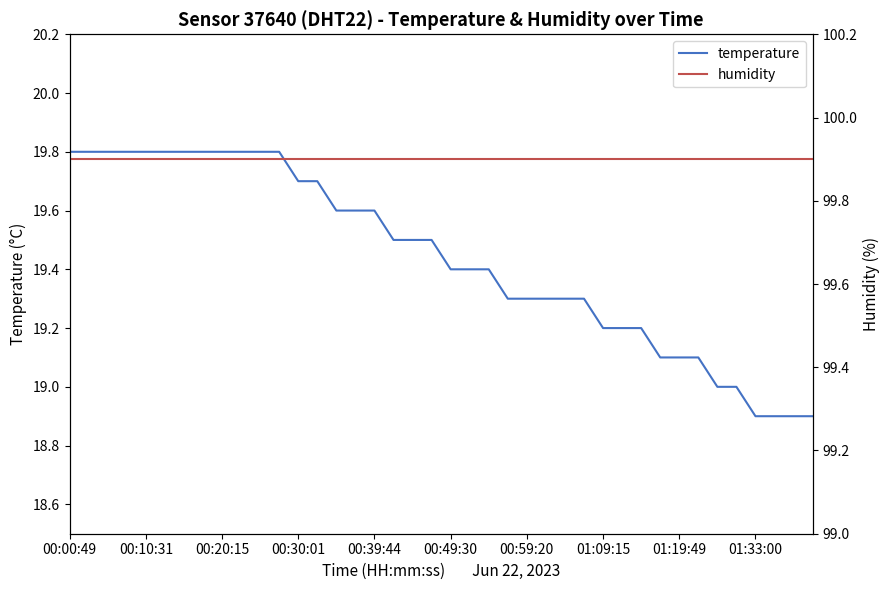

Reading left to right, extract all data points from this chart.

temperature: 19.8	19.8	19.8	19.8	19.8	19.8	19.8	19.8	19.8	19.8	19.8	19.8	19.7	19.7	19.6	19.6	19.6	19.5	19.5	19.5	19.4	19.4	19.4	19.3	19.3	19.3	19.3	19.3	19.2	19.2	19.2	19.1	19.1	19.1	19.0	19.0	18.9	18.9	18.9	18.9
humidity: 99.9	99.9	99.9	99.9	99.9	99.9	99.9	99.9	99.9	99.9	99.9	99.9	99.9	99.9	99.9	99.9	99.9	99.9	99.9	99.9	99.9	99.9	99.9	99.9	99.9	99.9	99.9	99.9	99.9	99.9	99.9	99.9	99.9	99.9	99.9	99.9	99.9	99.9	99.9	99.9